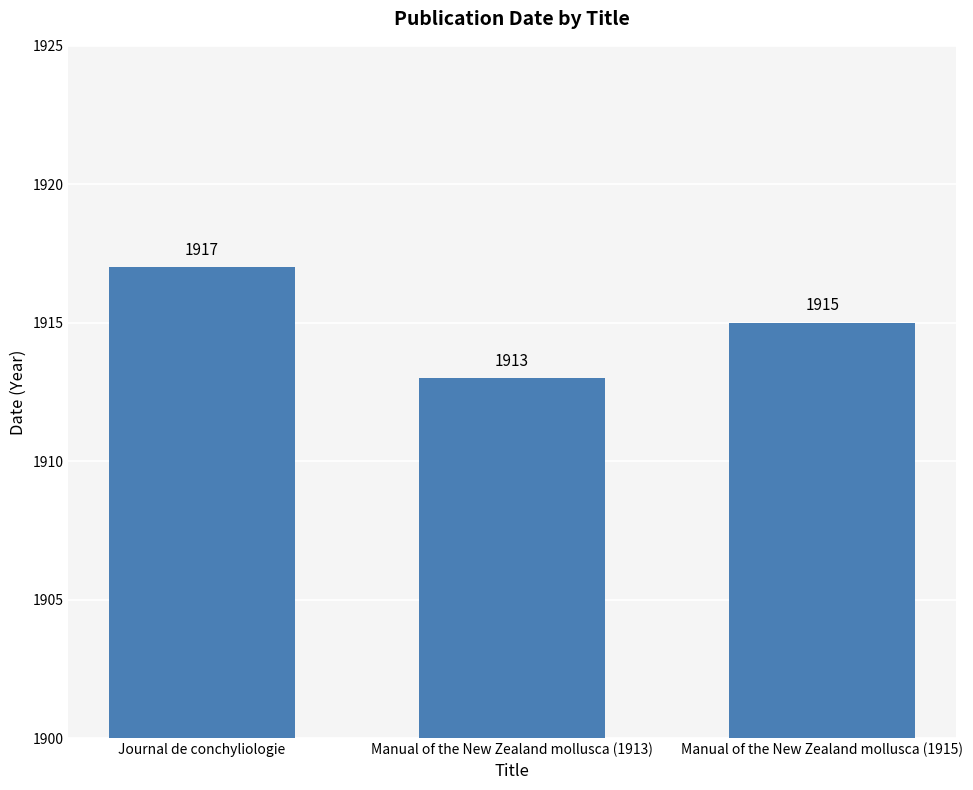

How many bars are there in total?

3